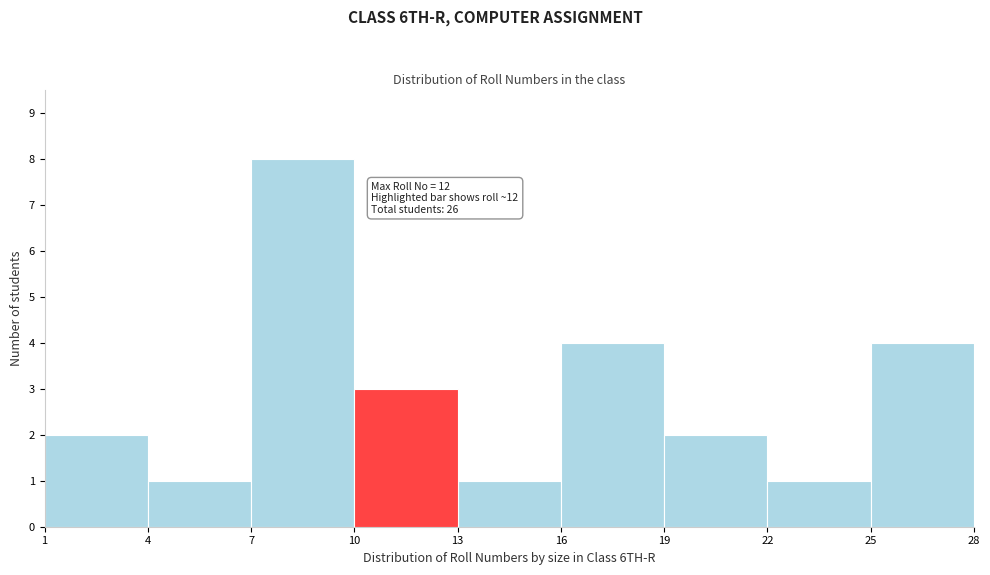

Over which range of the x-axis is the bar tallest?

7 to 10